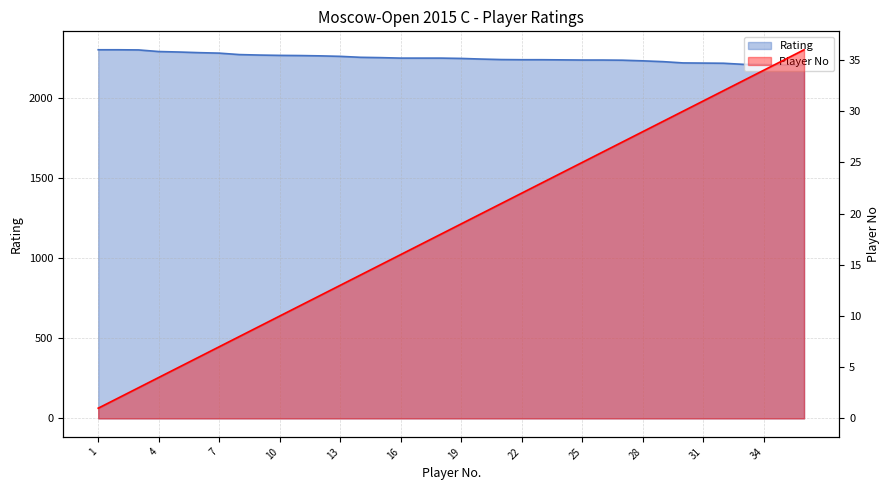

At how many categories does at least one series exceed 235?

36